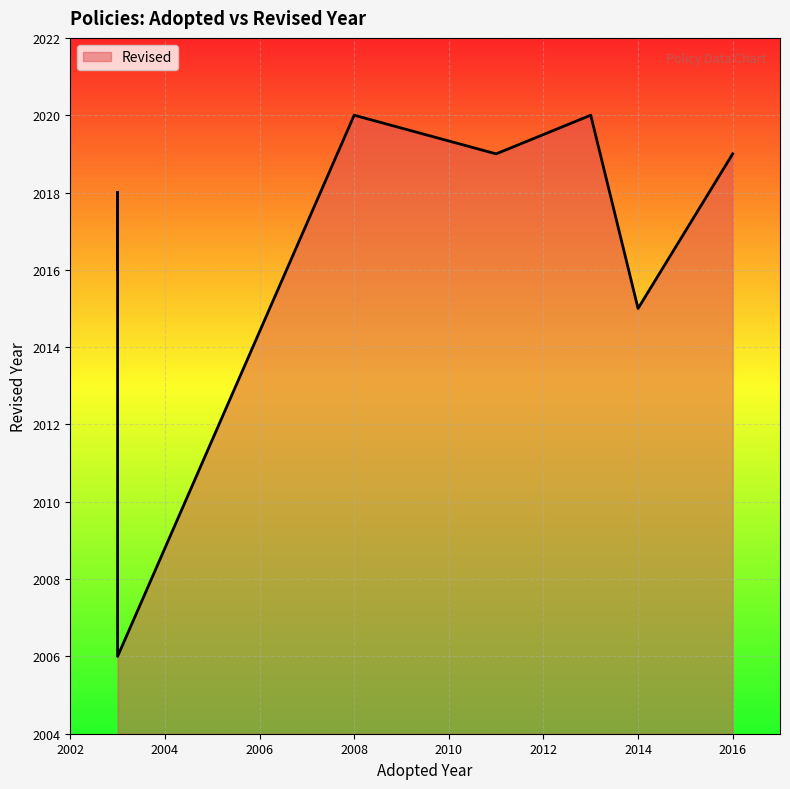

Where is the first local minimum?

2003